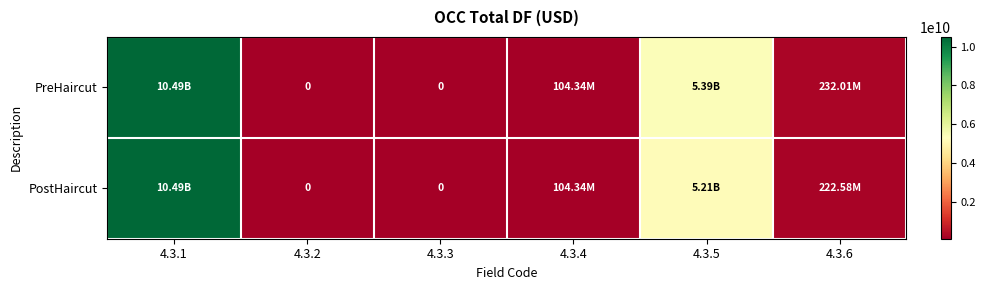

At 4.3.2, list the series in order from smallest to largest.

PreHaircut, PostHaircut